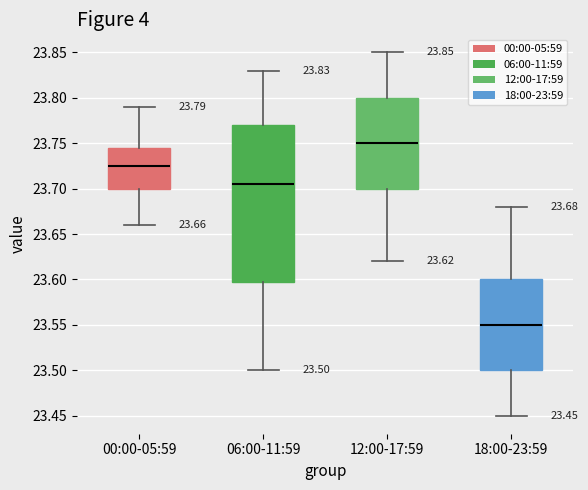

Which box has the lowest median line?

18:00-23:59